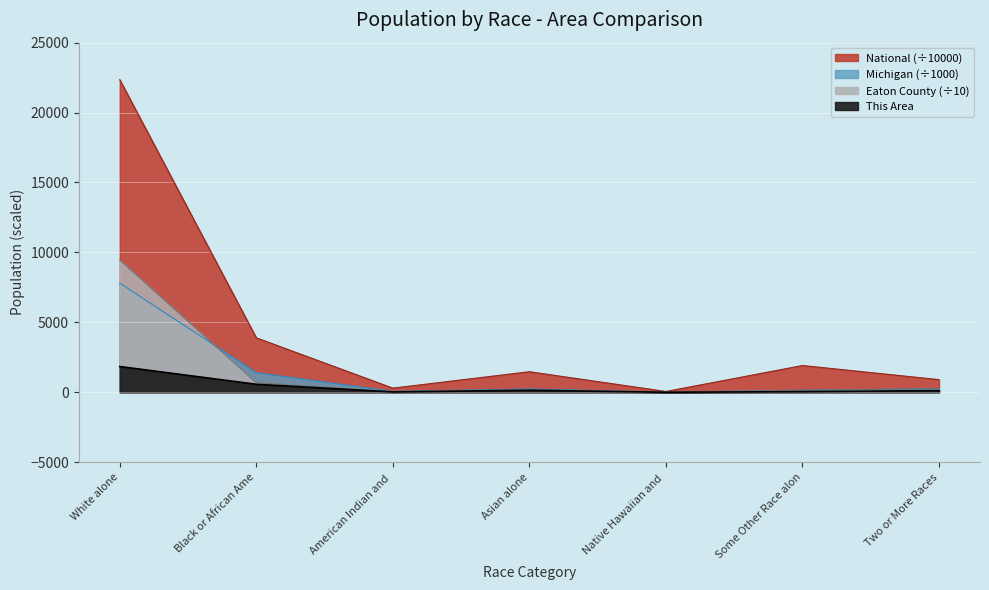

Rank the categories by This Area value from highest to lowest.

White alone, Black or African Ame, Asian alone, Two or More Races, Some Other Race alon, American Indian and, Native Hawaiian and